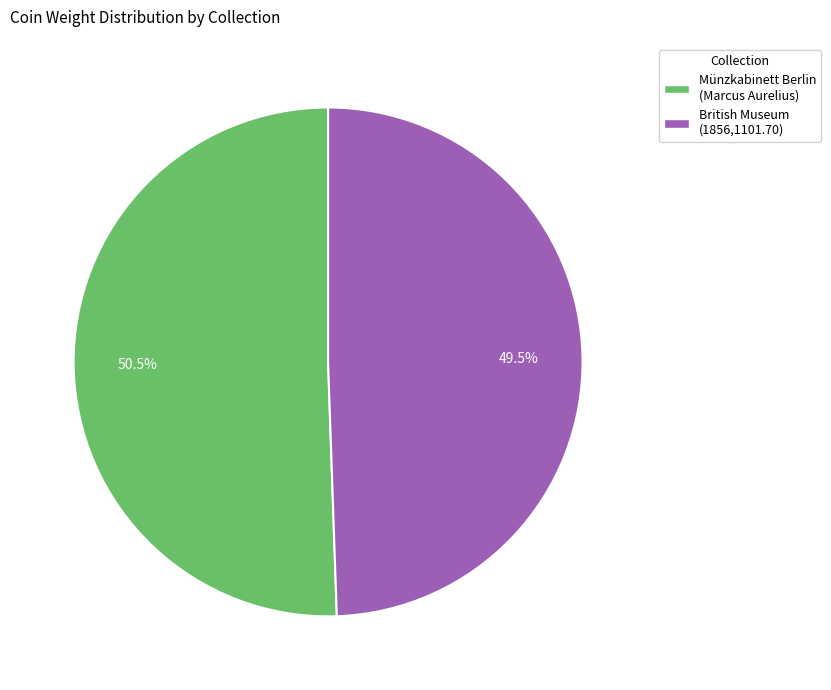

Is there a majority slice in this chart?

Yes